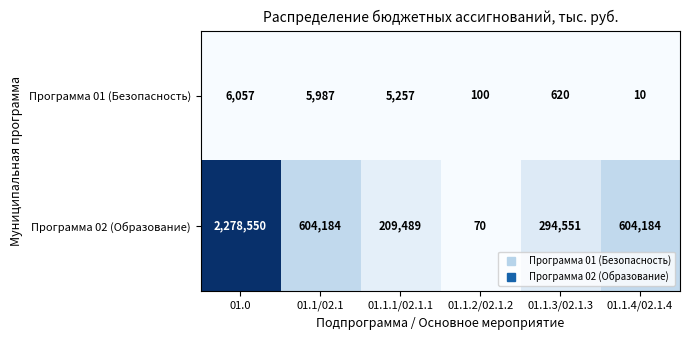

Which series has the largest total across all categories?

Программа 02 (Образование)